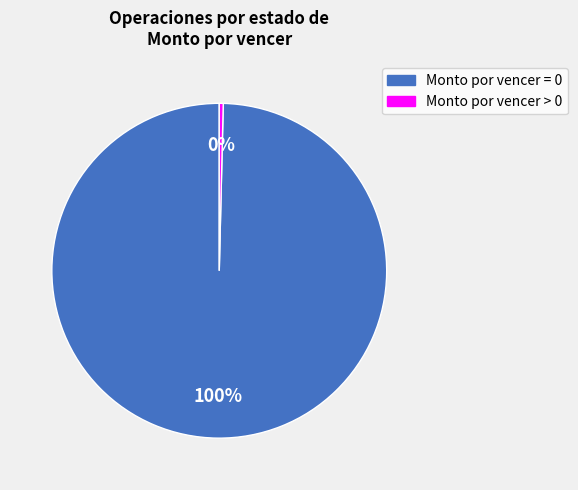

Which slice is the largest?

Monto por vencer = 0